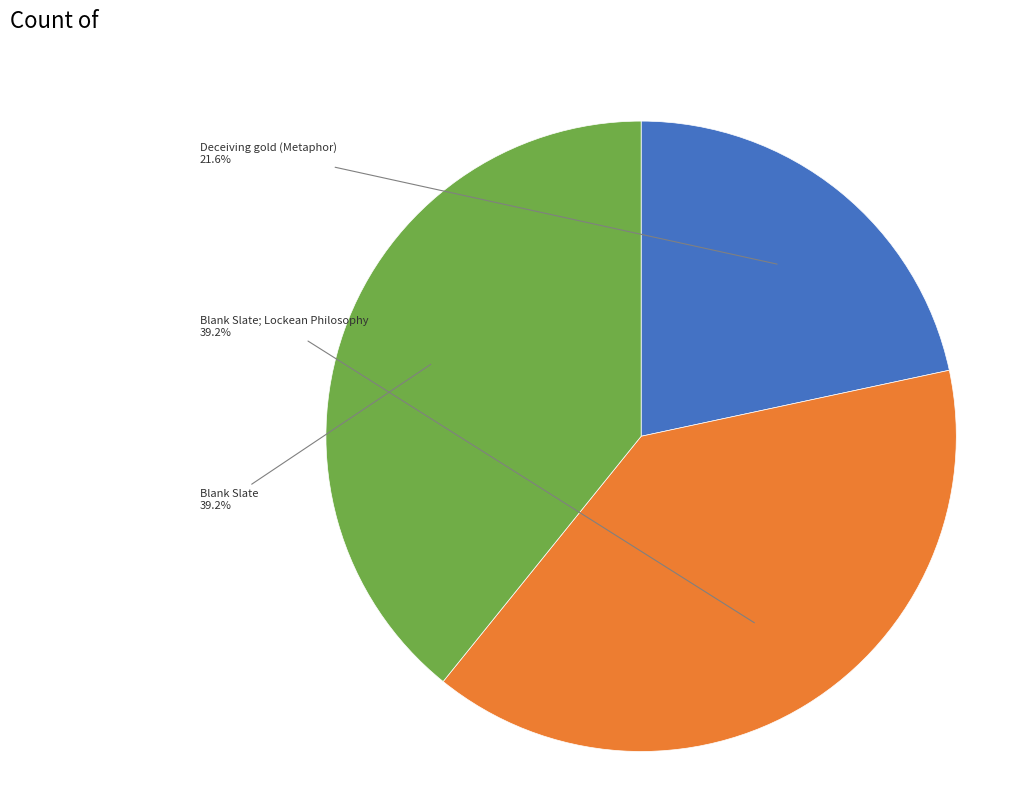

Does any single category account for the majority?

No